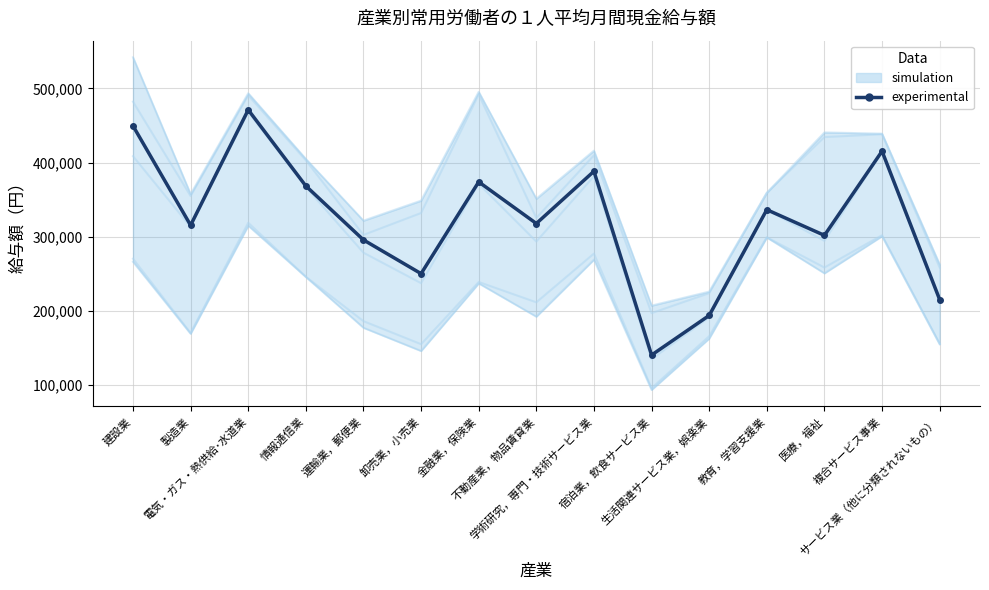

True or false: the data shows 373942 at 金融業，保険業.

True